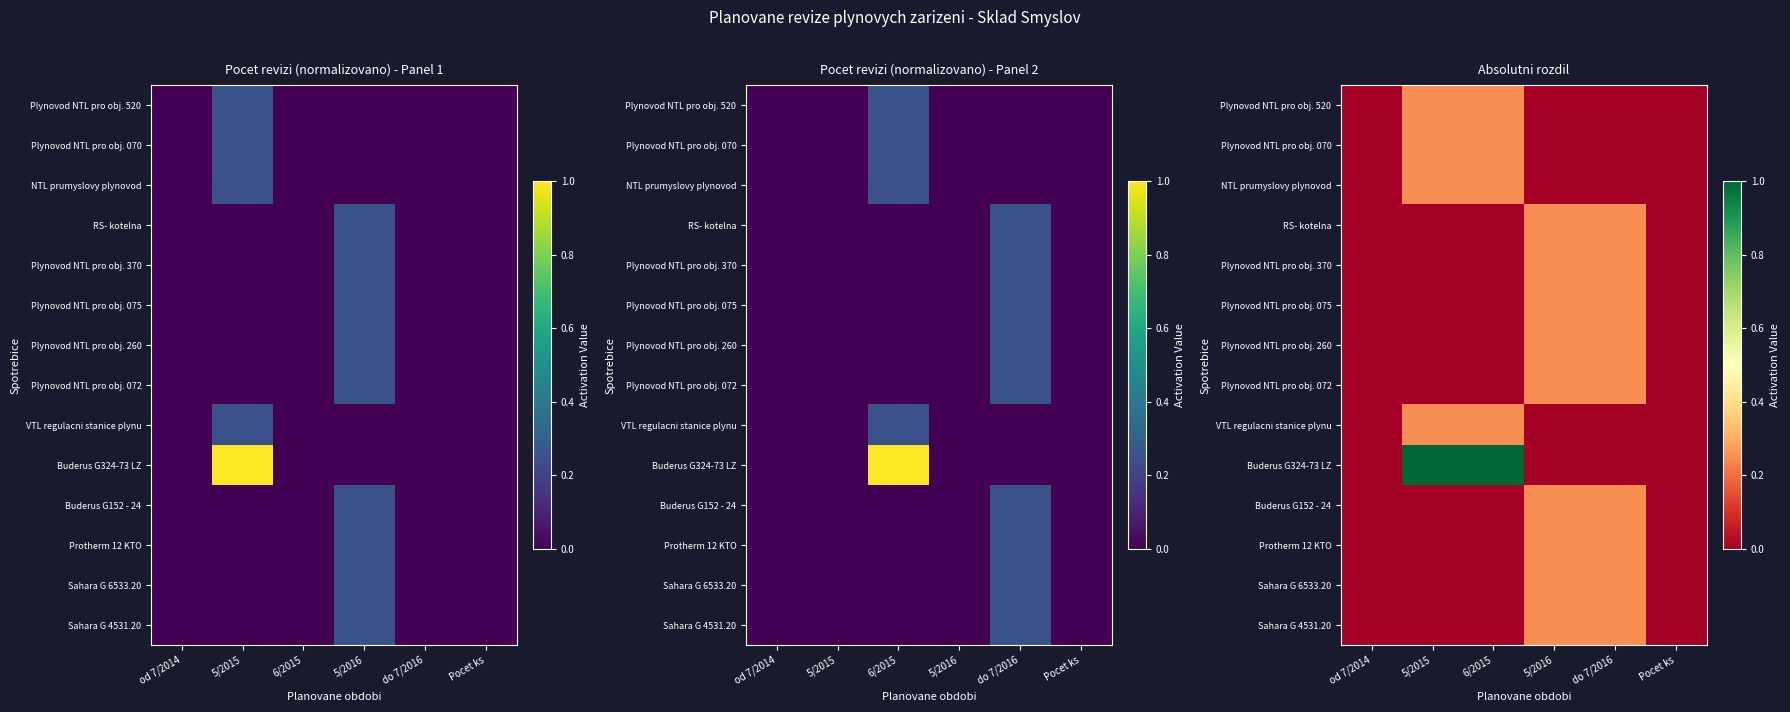

Rank the series at 5/2016 from lowest to highest value.

Plynovod NTL pro obj. 520, Plynovod NTL pro obj. 070, NTL prumyslovy plynovod, VTL regulacni stanice plynu, Buderus G324-73 LZ, RS- kotelna, Plynovod NTL pro obj. 370, Plynovod NTL pro obj. 075, Plynovod NTL pro obj. 260, Plynovod NTL pro obj. 072, Buderus G152 - 24, Protherm 12 KTO, Sahara G 6533.20, Sahara G 4531.20